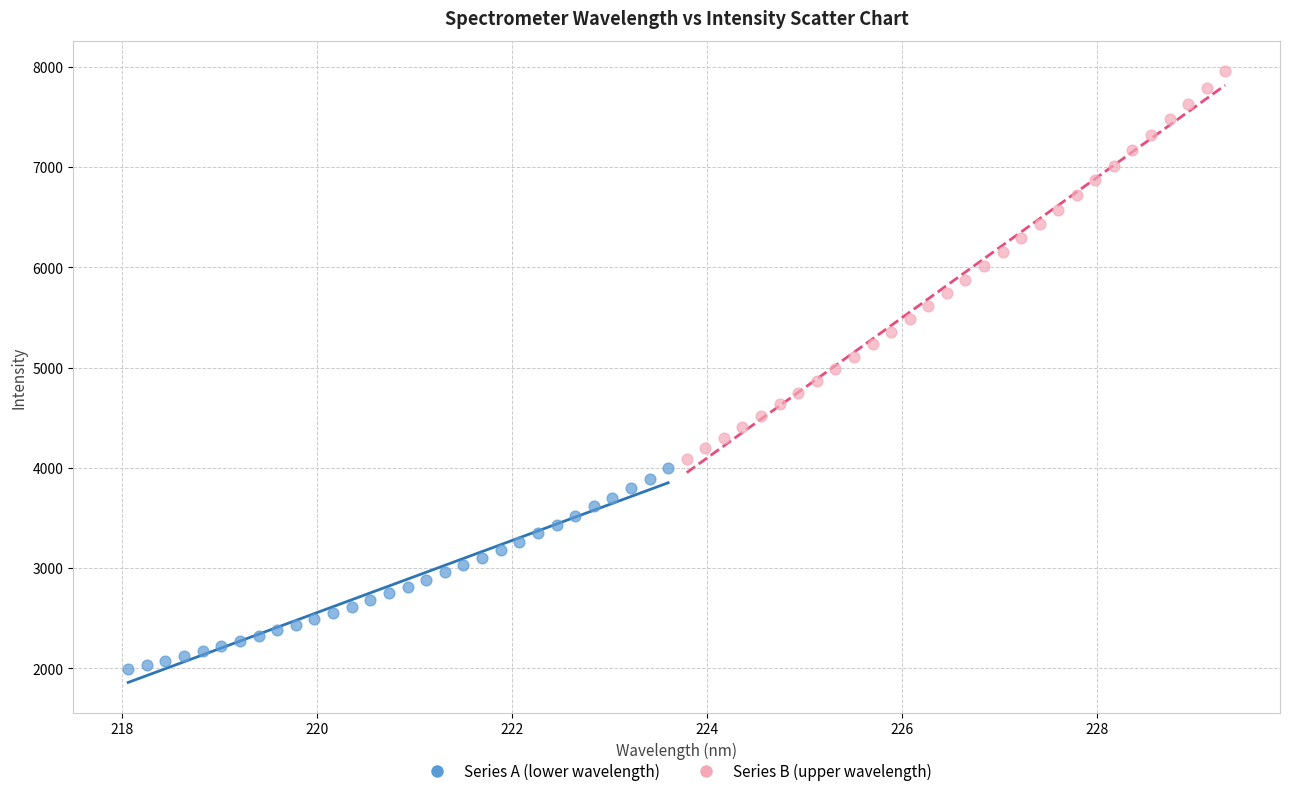

Which series contains the highest Y value?

Series B (upper wavelength)